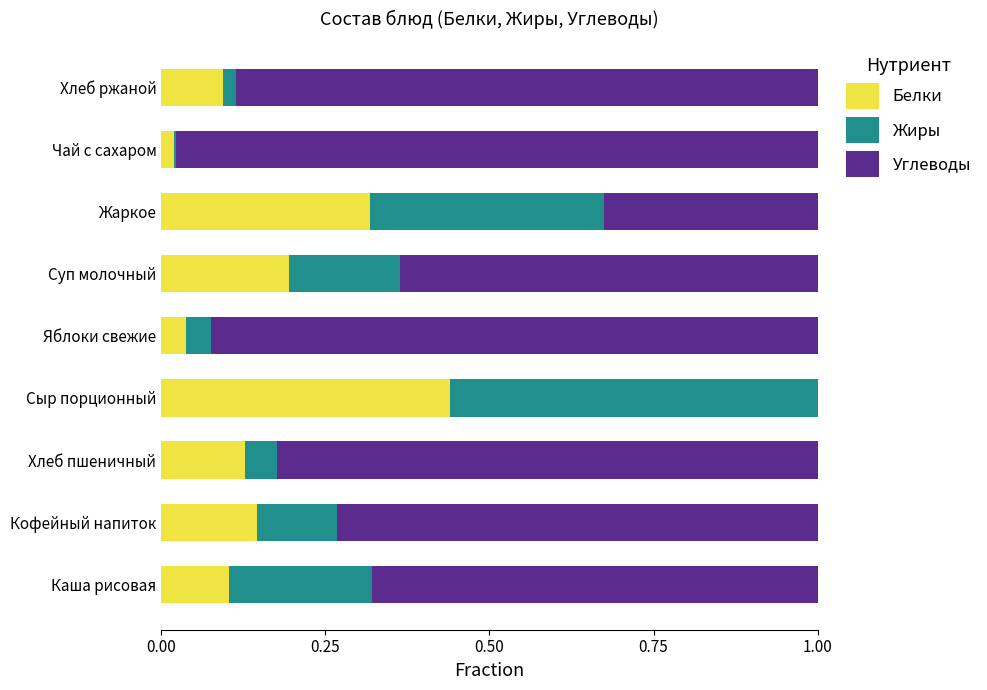

Which category has the highest value in the Белки series?

Сыр порционный